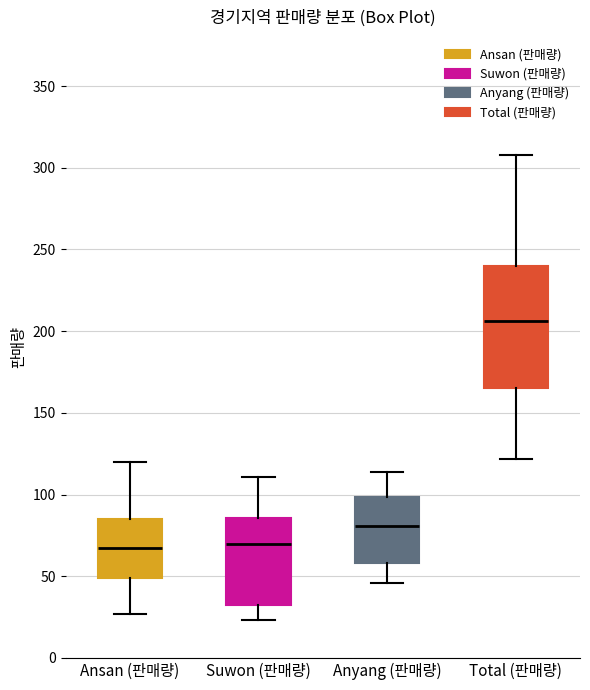

Reading left to right, read every box against the y-axis: the position of its median line, the range the box covers, and the ends of its whiskers. The values are not printed on the chart, so give them approximately, as read against the axis.

Ansan (판매량): median 70, box 50 to 85, whiskers 25 to 120
Suwon (판매량): median 70, box 30 to 85, whiskers 25 to 110
Anyang (판매량): median 80, box 60 to 100, whiskers 45 to 115
Total (판매량): median 205, box 165 to 240, whiskers 120 to 310